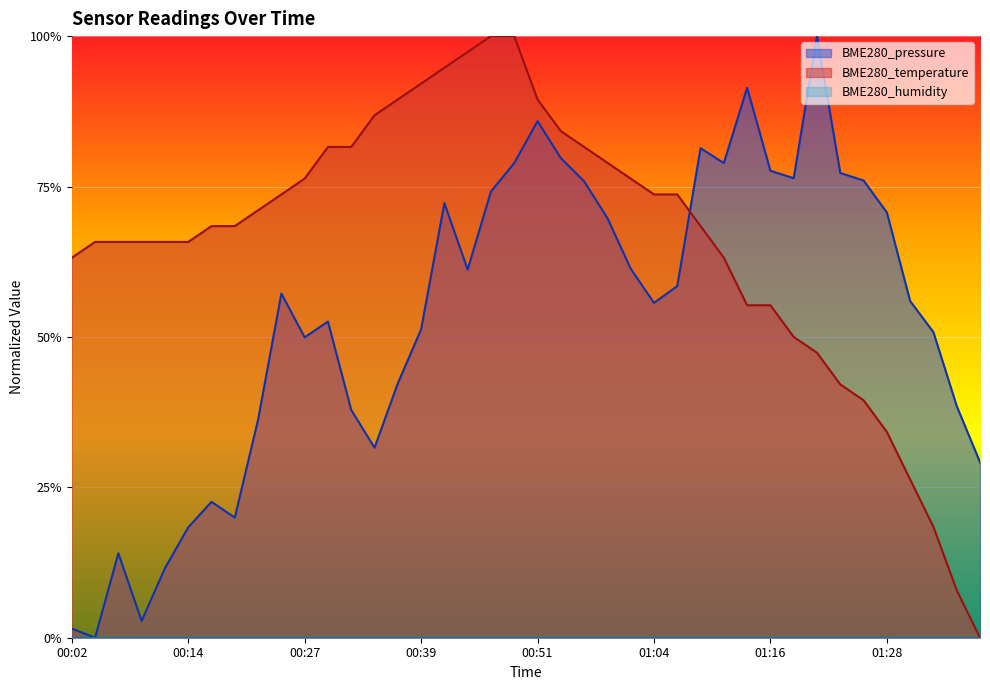

Rank the categories by BME280_temperature value from lowest to highest.

01:38, 01:36, 01:33, 01:31, 01:28, 01:26, 01:23, 01:21, 01:18, 01:13, 01:16, 00:02, 01:11, 00:04, 00:07, 00:09, 00:12, 00:14, 00:17, 00:19, 01:09, 00:22, 00:24, 01:04, 01:06, 00:27, 01:01, 00:59, 00:29, 00:31, 00:56, 00:54, 00:34, 00:36, 00:51, 00:39, 00:41, 00:44, 00:46, 00:49